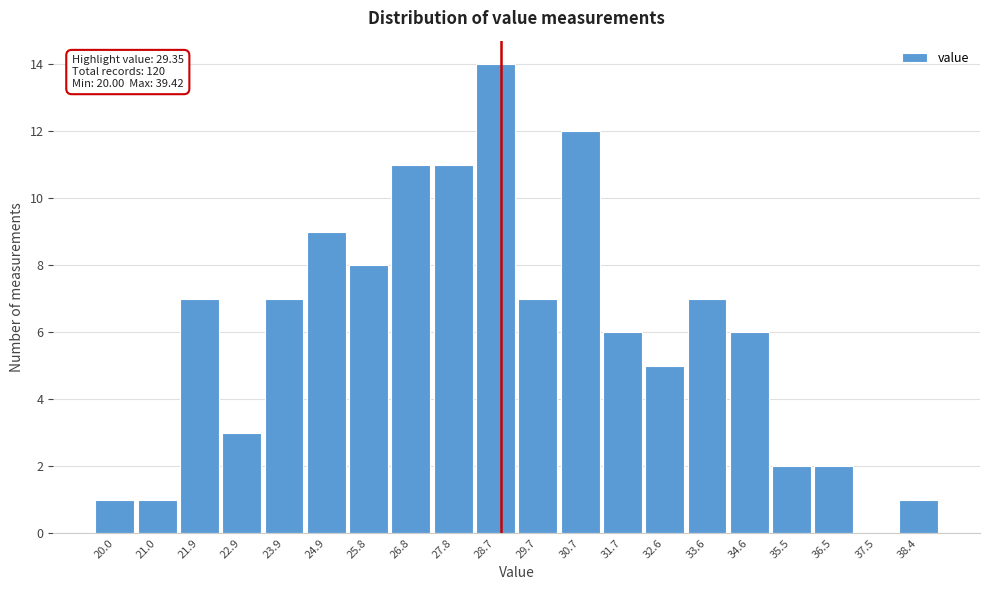

Reading left to right, what are all the values shown in this chart?

20.0=1	21.0=1	21.9=7	22.9=3	23.9=7	24.9=9	25.8=8	26.8=11	27.8=11	28.7=14	29.7=7	30.7=12	31.7=6	32.6=5	33.6=7	34.6=6	35.5=2	36.5=2	37.5=0	38.4=1